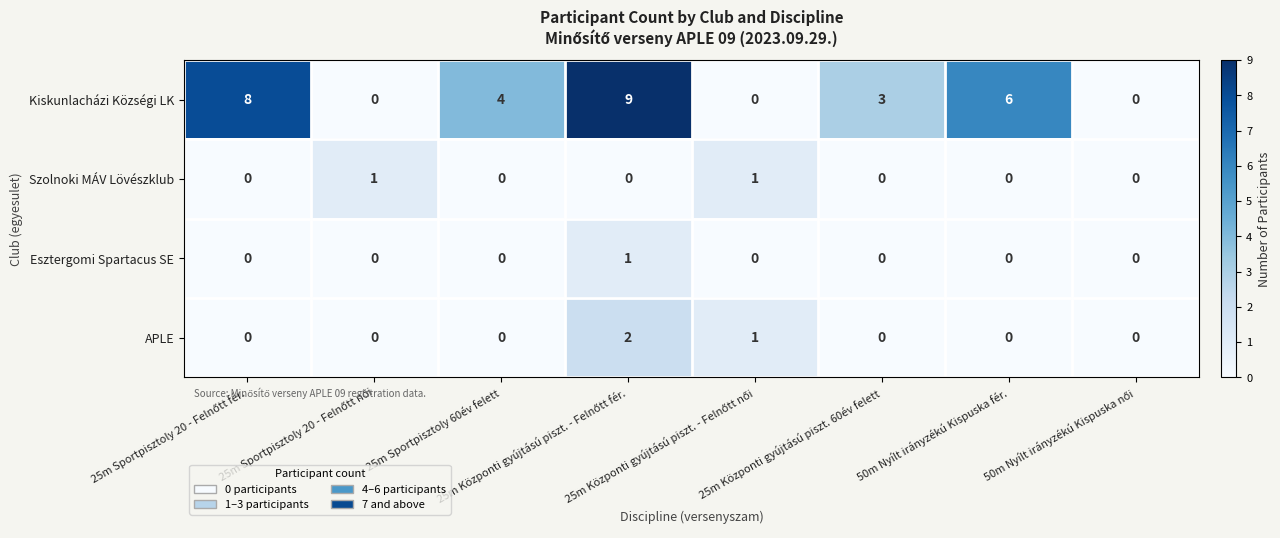

Count the Szolnoki MÁV Lövészklub values in the range 0 to 1.

8